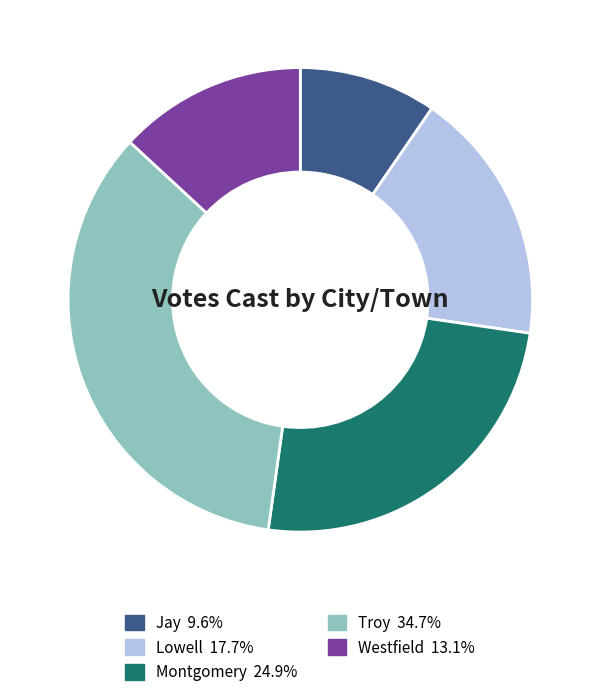

How many slices are in this pie chart?

5